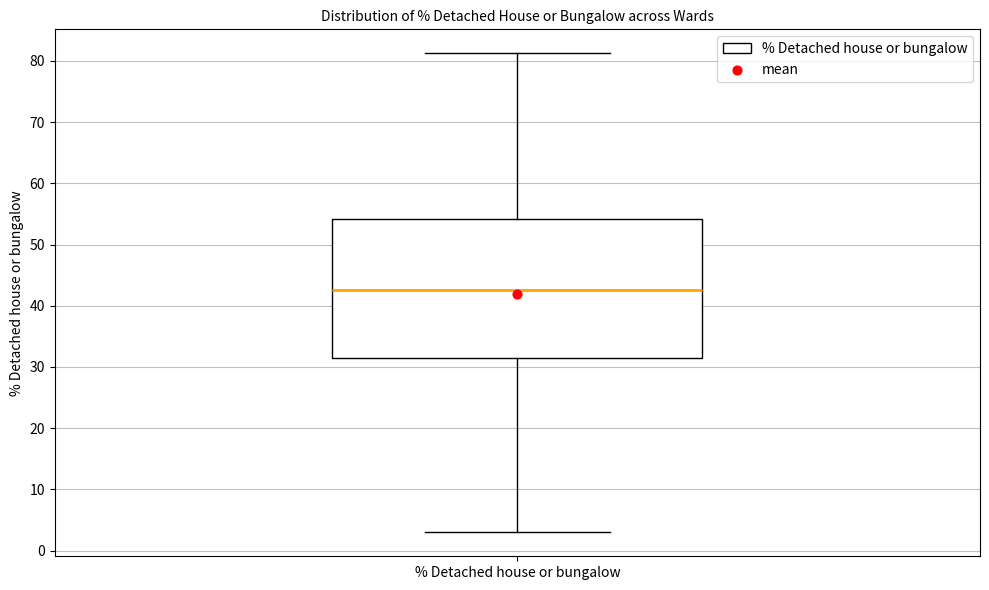

Read this box plot against the y-axis: the position of the median line, the range covered by the box, and the ends of both whiskers. The values are not printed on the chart, so give them approximately, as read against the axis.

median 43, box 31 to 54, whiskers 3 to 81